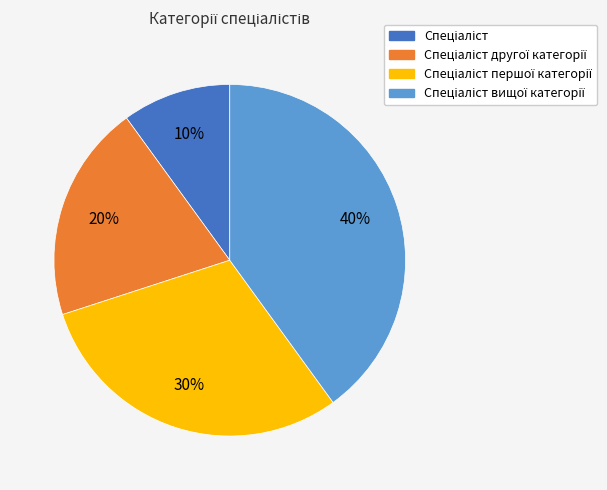

Does any single category account for the majority?

No